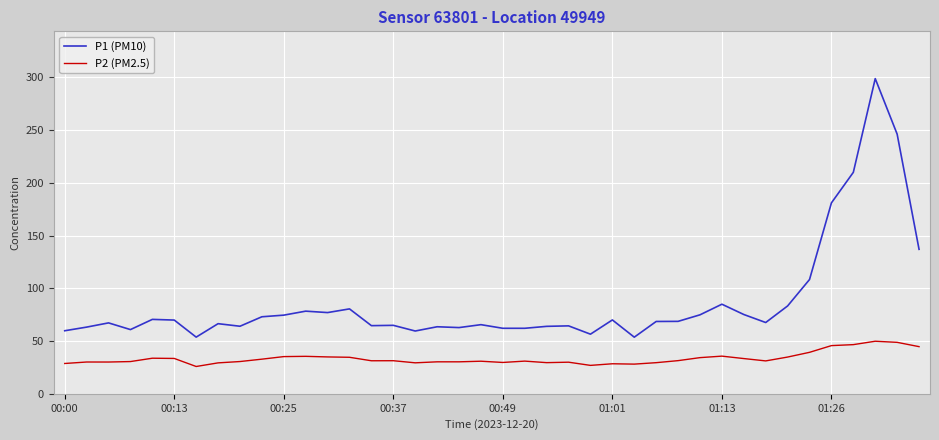

What is the sum of all P2 (PM2.5) values?

1339.0